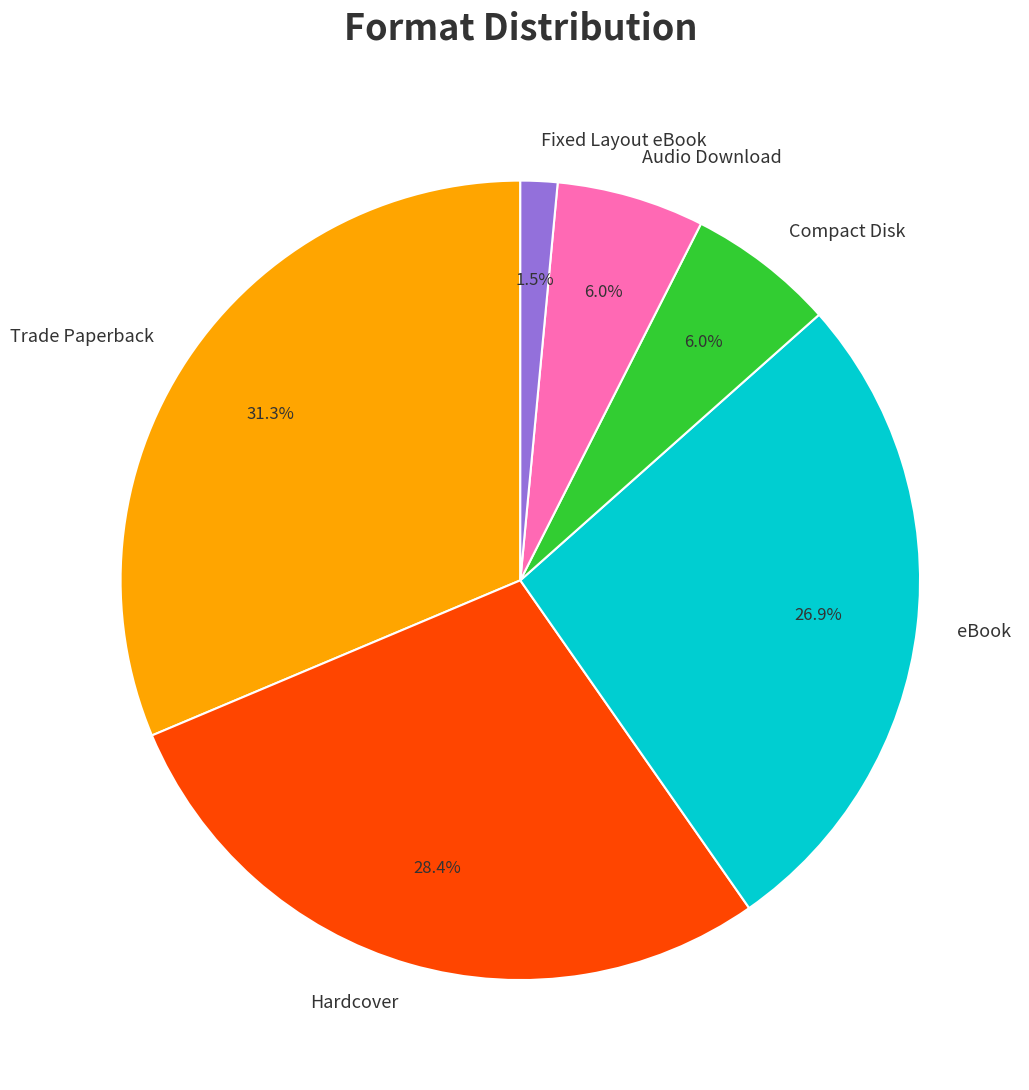

Which category has the smallest portion of the pie?

Fixed Layout eBook